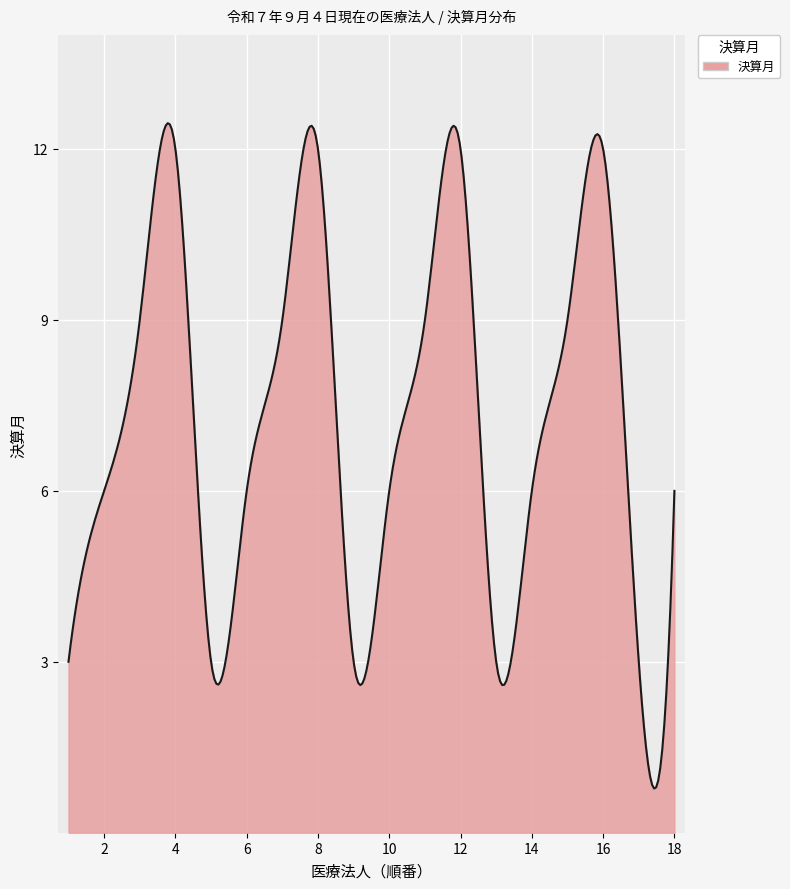

How many distinct data groups are displayed?

1